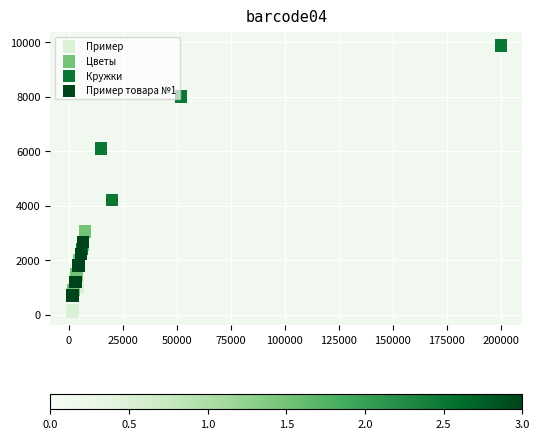

Which series reaches the maximum Y coordinate?

Кружки